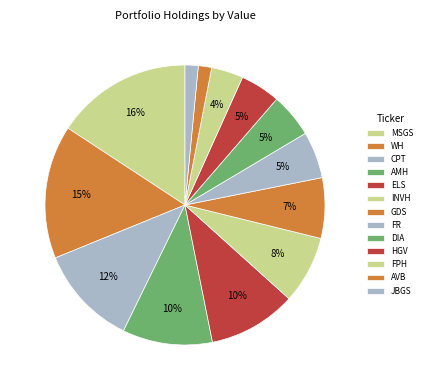

How many segments does this pie chart have?

13